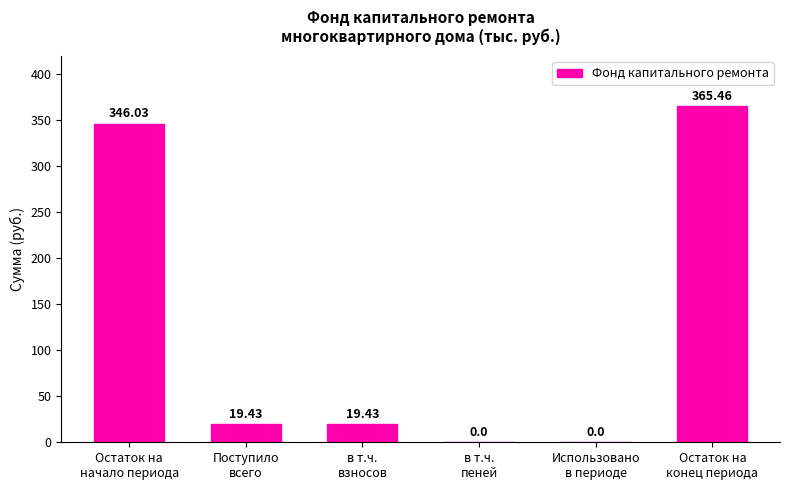

Reading left to right, extract all data points from this chart.

Остаток на
начало периода=346.0	Поступило
всего=19.4	в т.ч.
взносов=19.4	в т.ч.
пеней=0.0	Использовано
в периоде=0.0	Остаток на
конец периода=365.5